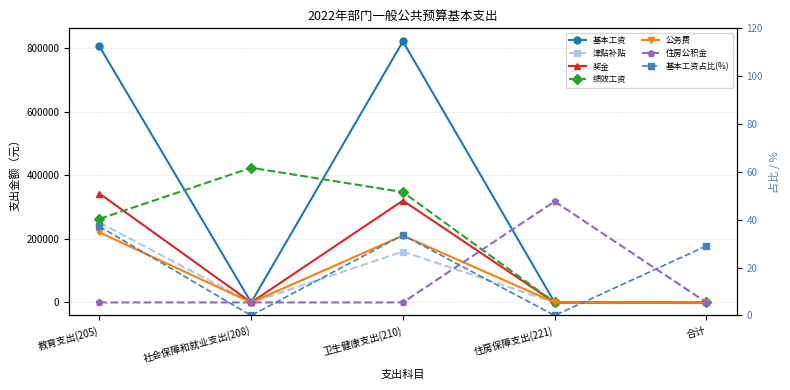

What is the label of the 1st point from the left?

教育支出(205)